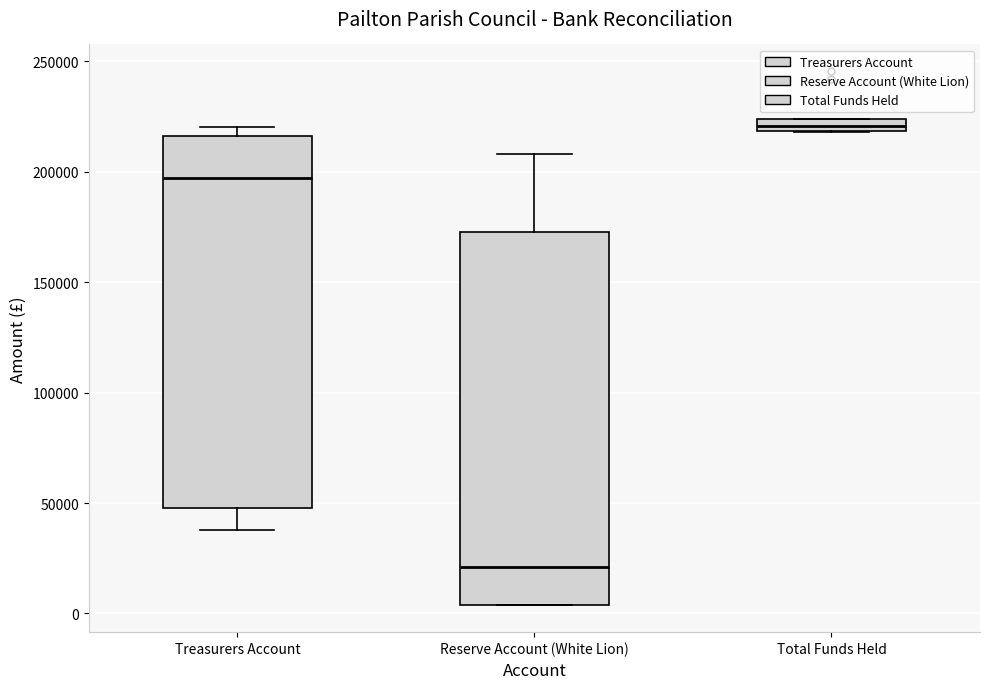

Where is the lower edge of the box for Total Funds Held on the y-axis? The values are not printed on the chart, so give them approximately, as read against the axis.

220000